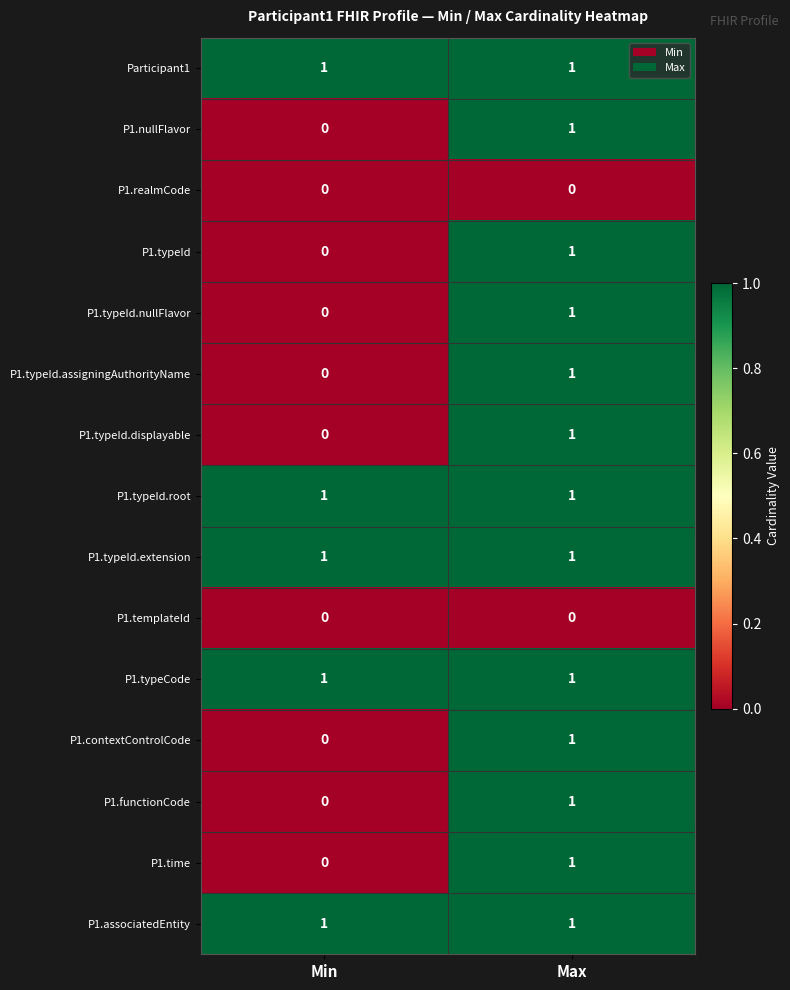

Where is P1.functionCode nearest to the value 0?

Min